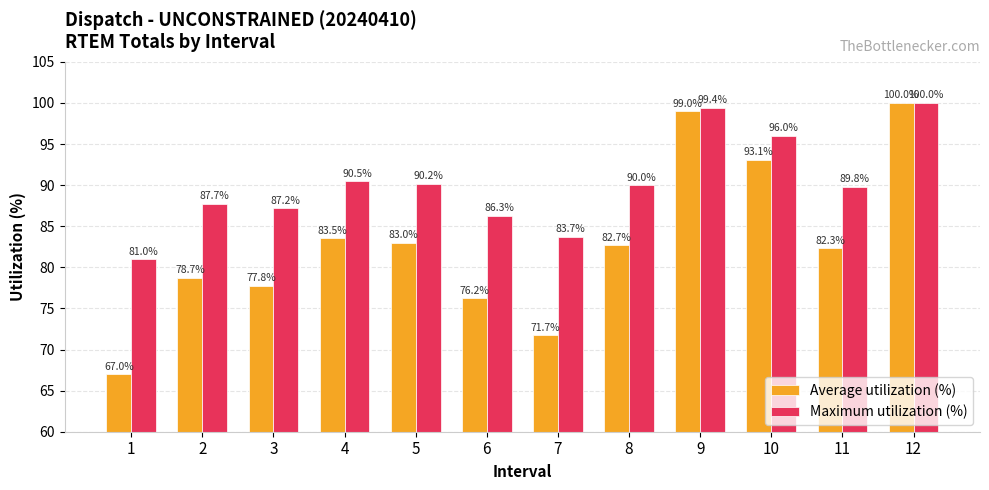

Reading right to left, what are all the values shown in this chart?

Average utilization (%): 12=100.0	11=82.3	10=93.1	9=99.0	8=82.7	7=71.7	6=76.2	5=83.0	4=83.5	3=77.8	2=78.7	1=67.0
Maximum utilization (%): 12=100.0	11=89.8	10=96.0	9=99.4	8=90.0	7=83.7	6=86.3	5=90.2	4=90.5	3=87.2	2=87.7	1=81.0